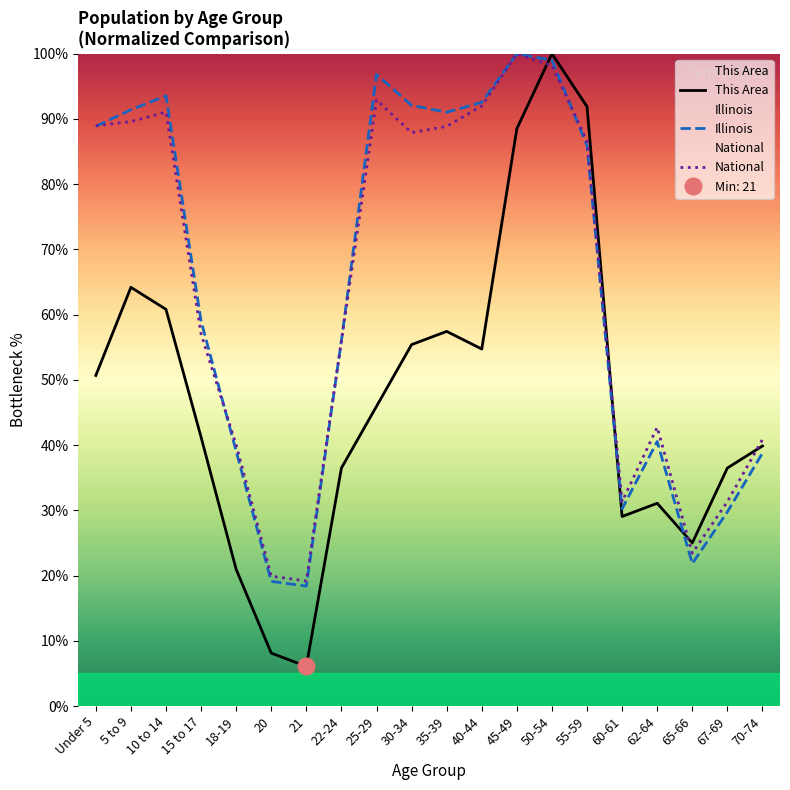

What are all the series names shown in the legend?

This Area, Illinois, National